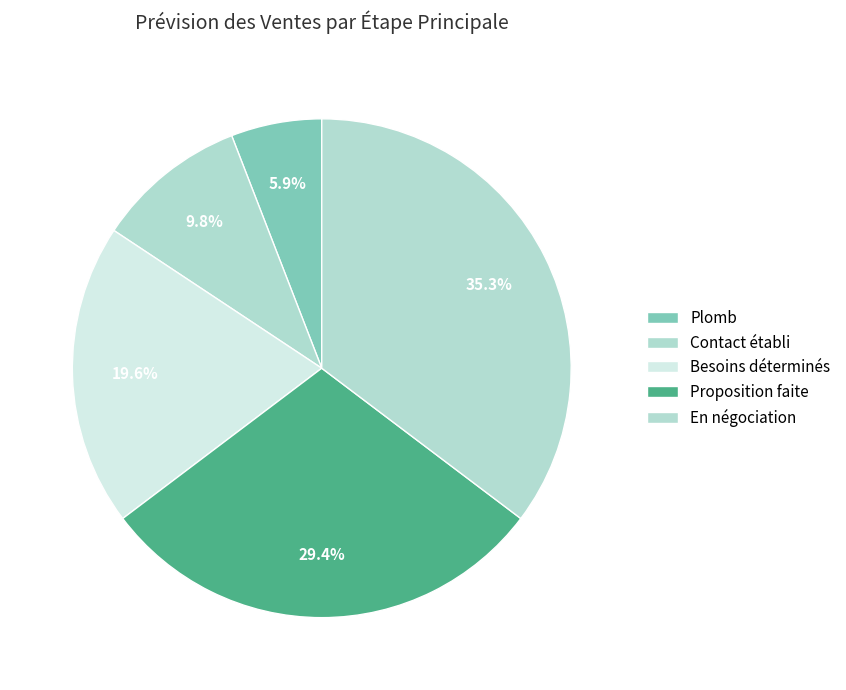

Which category has the smallest portion of the pie?

Plomb